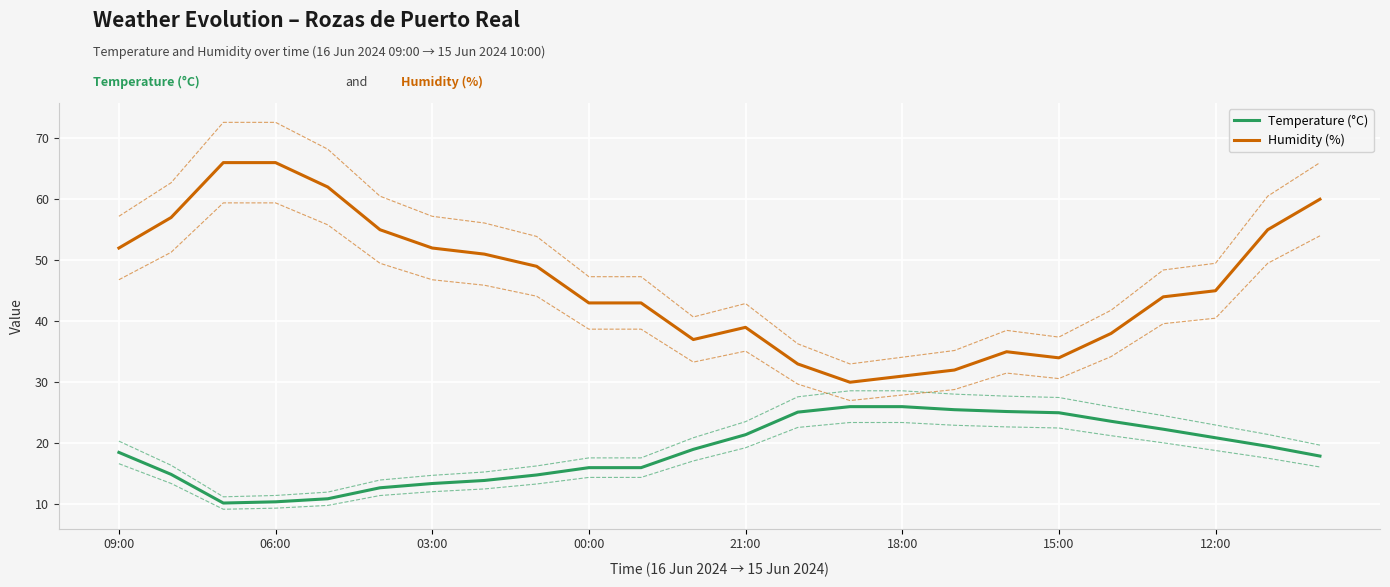

What are all the series names shown in the legend?

Temperature (°C), Humidity (%)